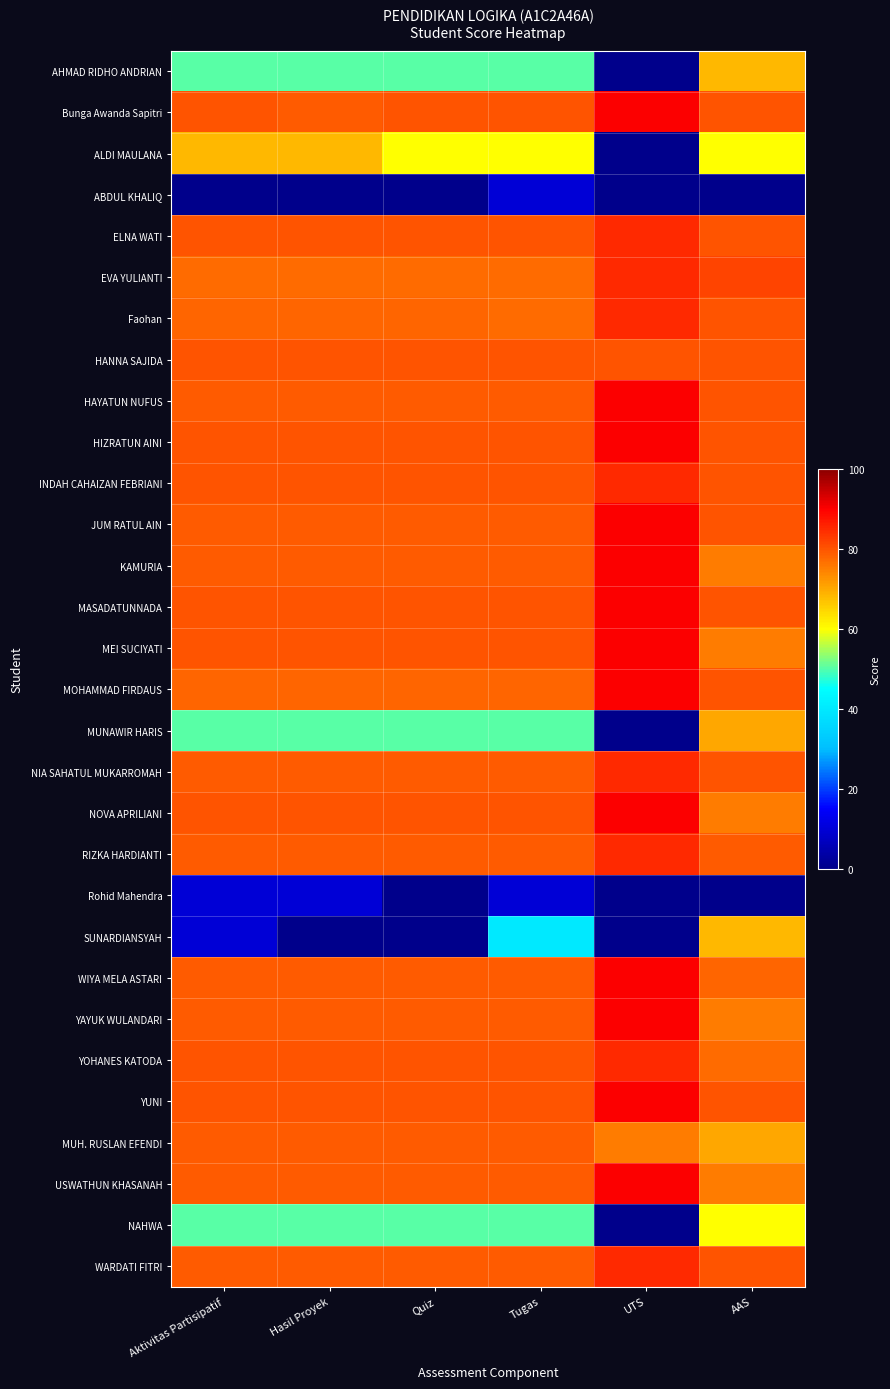

At how many categories does at least one series exceed 22?

6